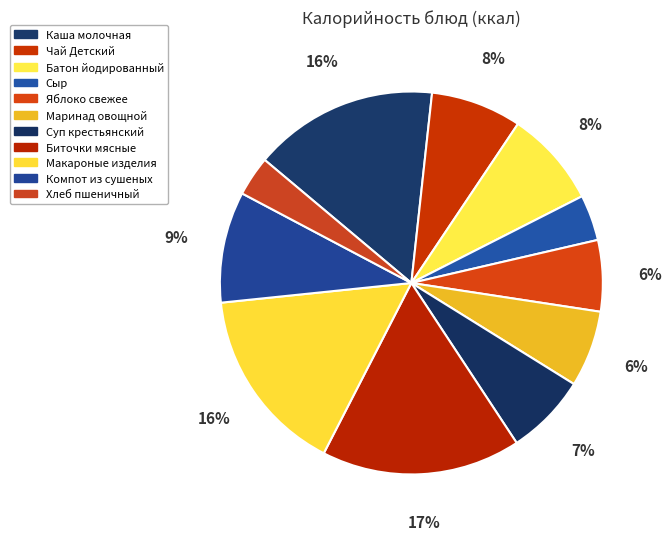

To the nearest percent, what is the difference between the Каша молочная and Сыр slice percentages?

12%